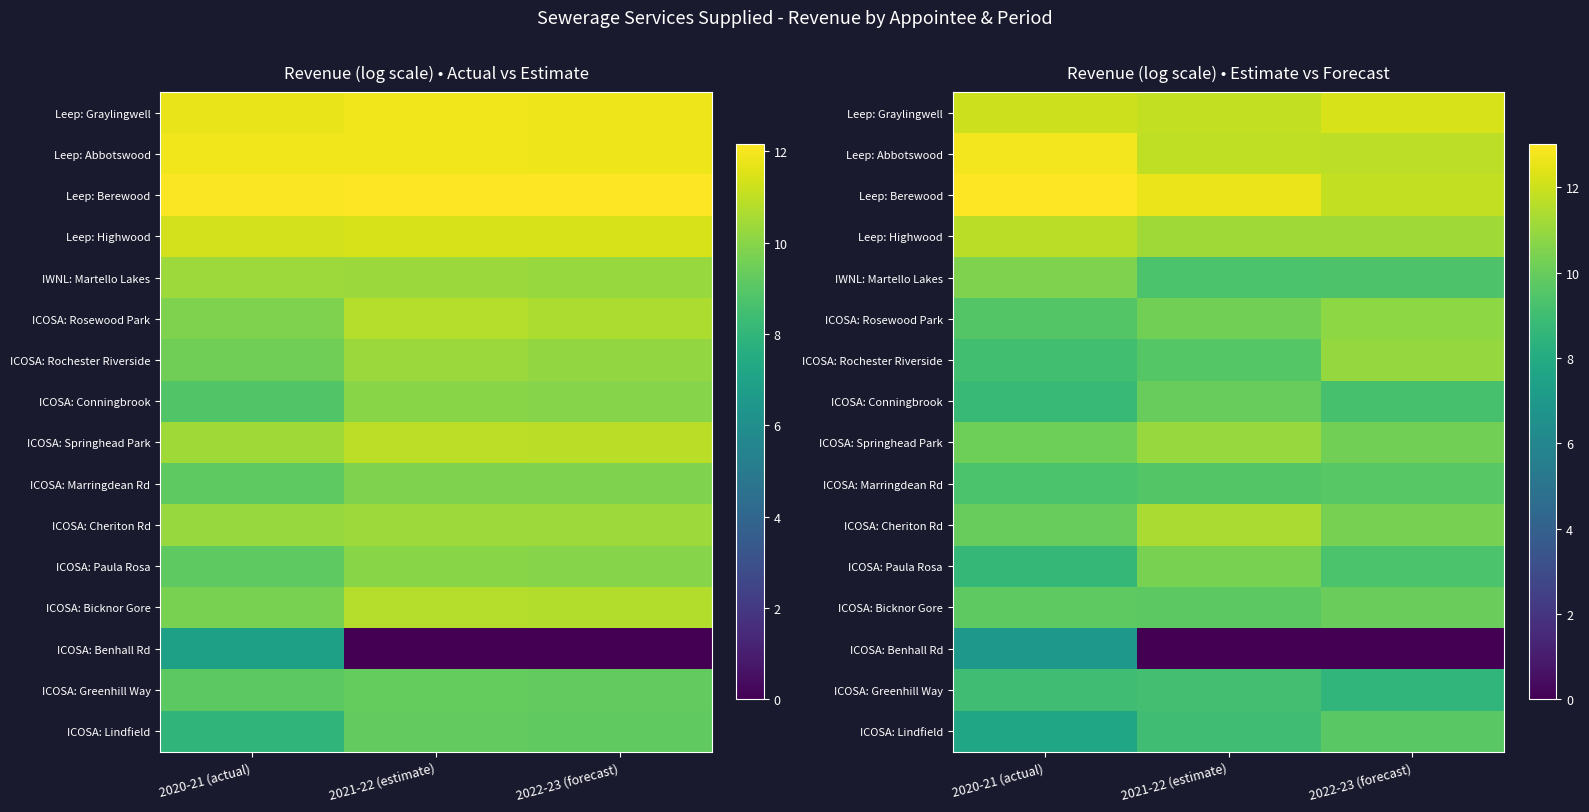

What is the sum of all ICOSA: Rosewood Park values?

30.6